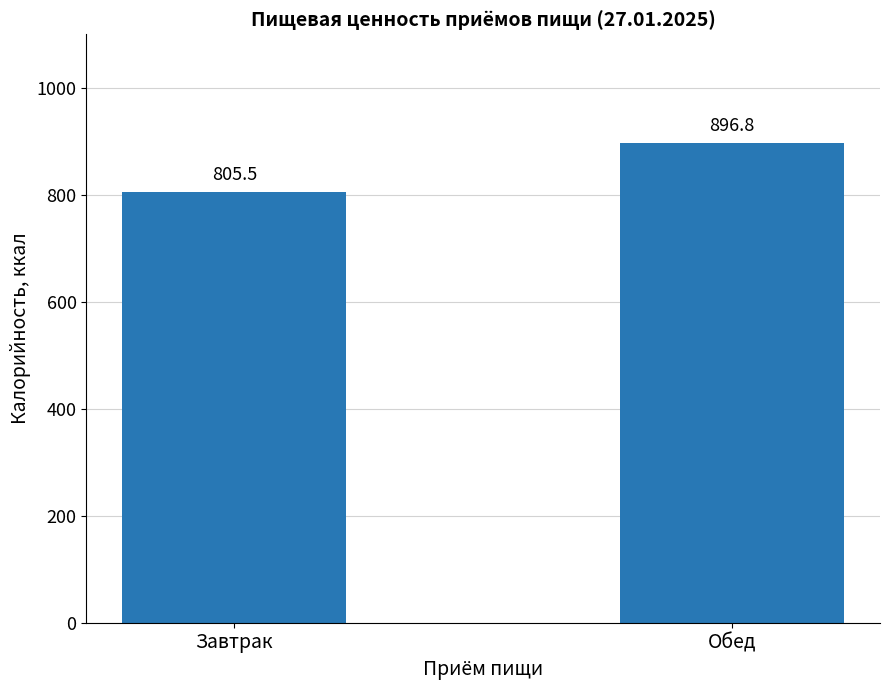

Which category has the highest value across all series?

Обед